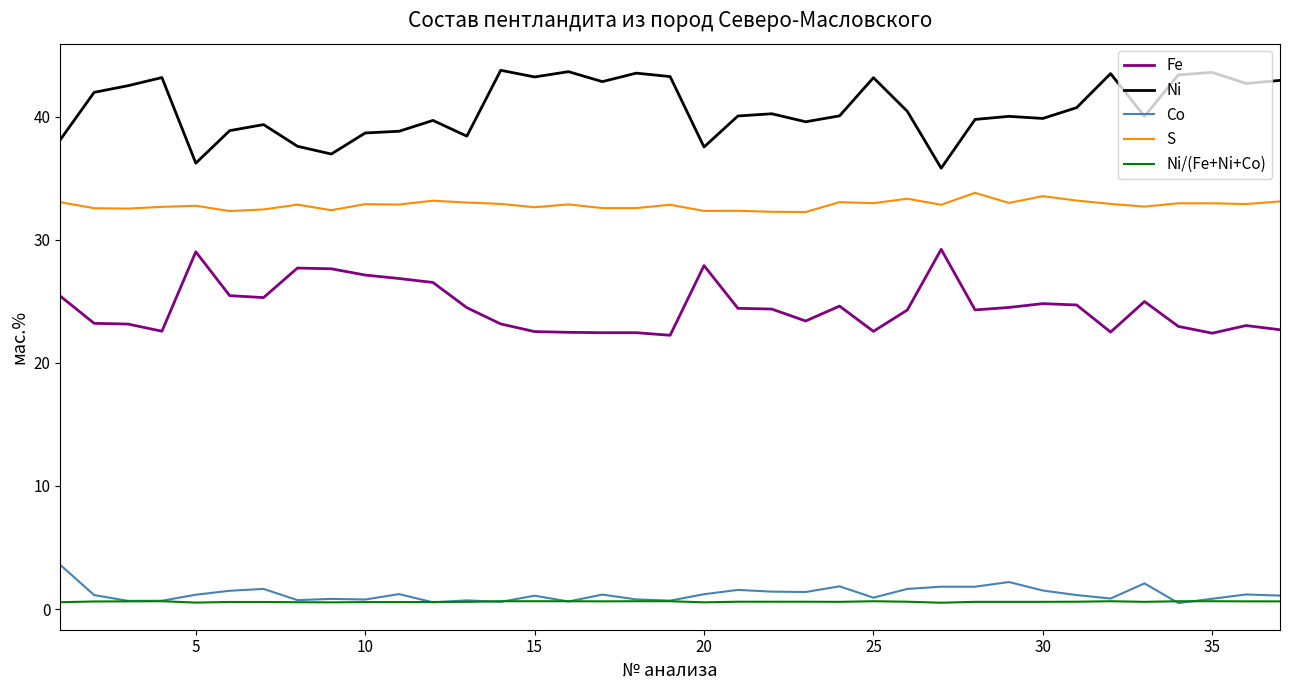

Which series has the largest total across all categories?

Ni